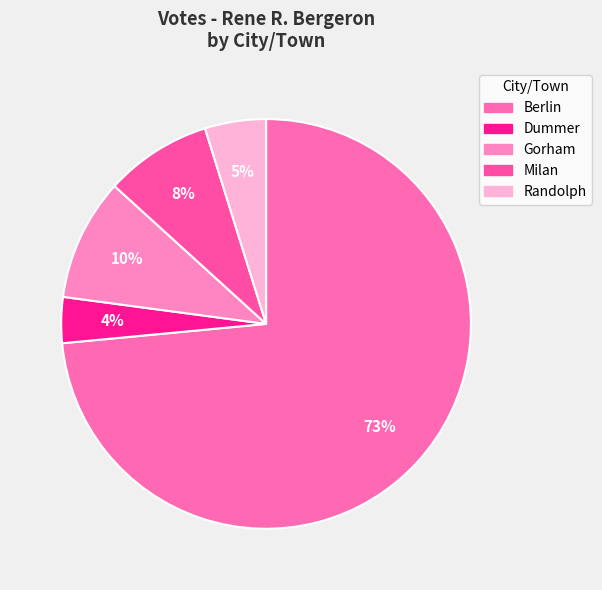

Do Berlin and Milan together represent more than half of the pie?

Yes